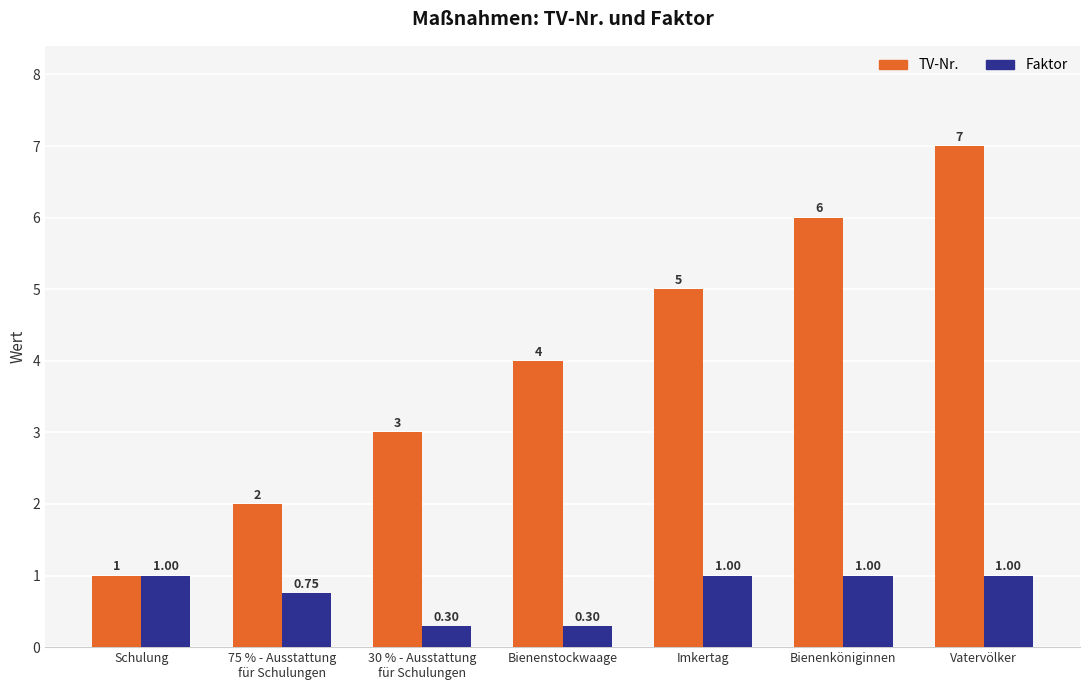

What is the total value across all series at Imkertag?

6.0